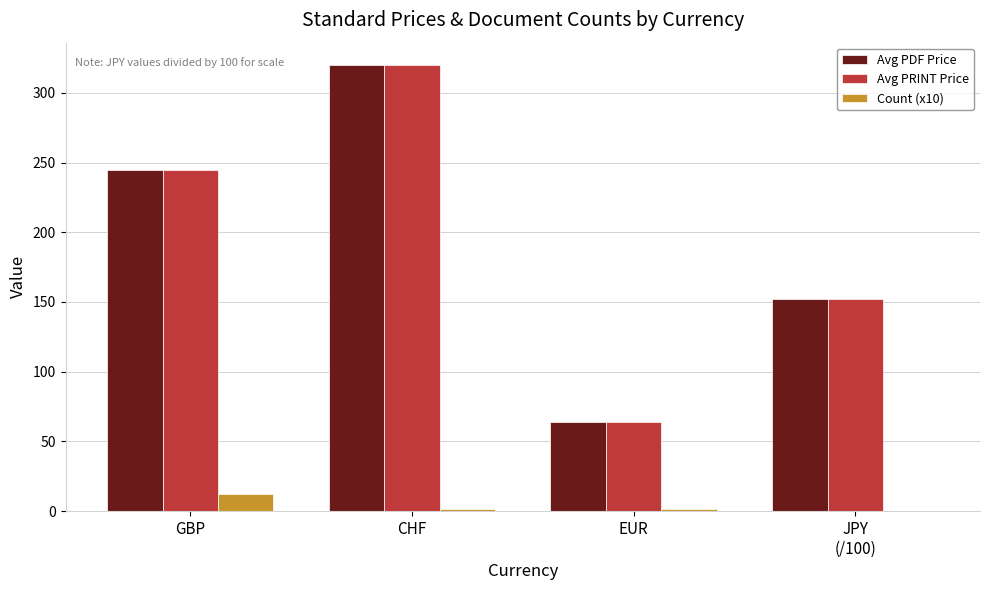

The value of Avg PDF Price at GBP is 245.0. True or false?

True